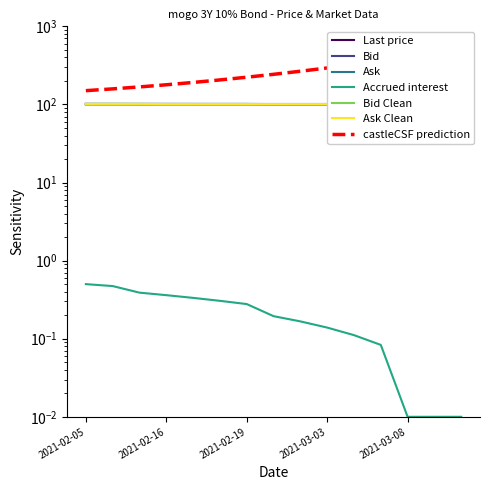

Where is Bid Clean nearest to the value 99?

2021-03-08